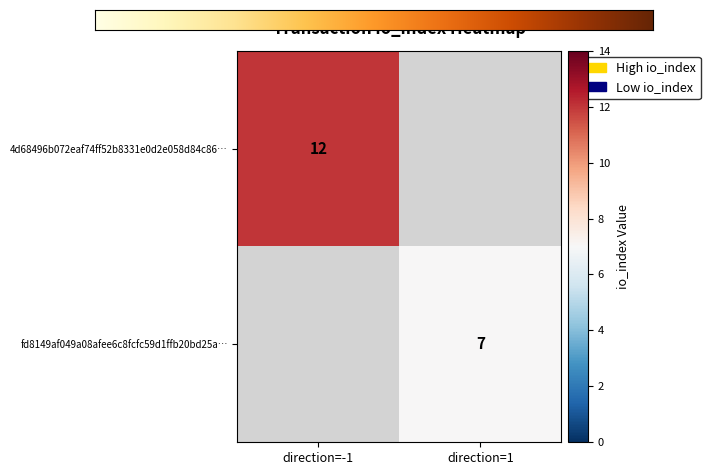

Is it true that fd8149af049a08afee6c8fcfc59d1ffb20bd25a… equals 4 at direction=1?

False